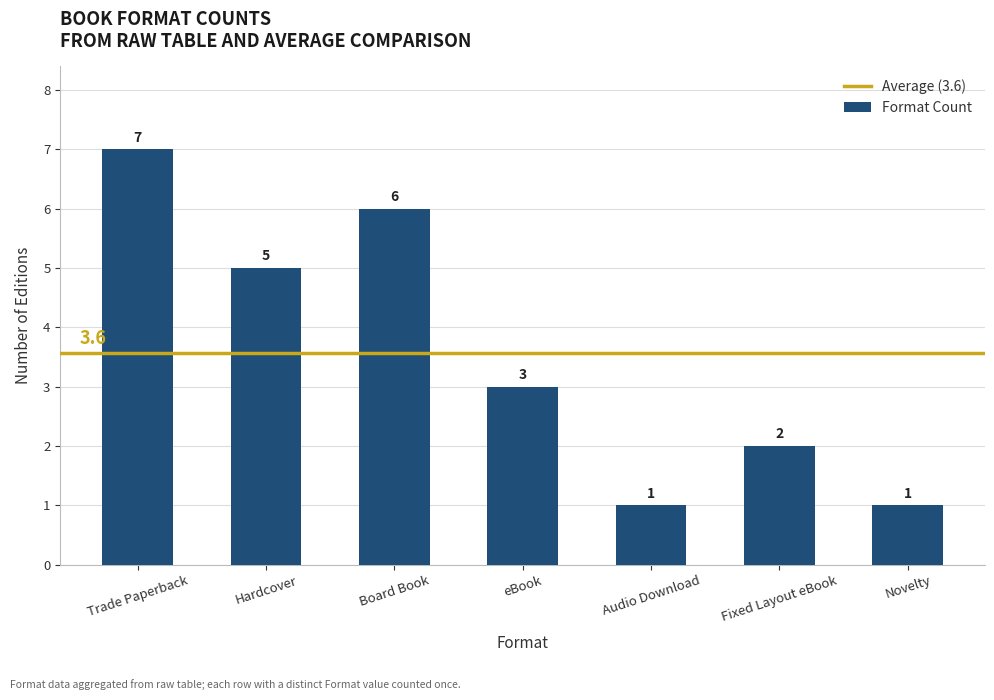

What is the difference between the maximum and second lowest values?

6